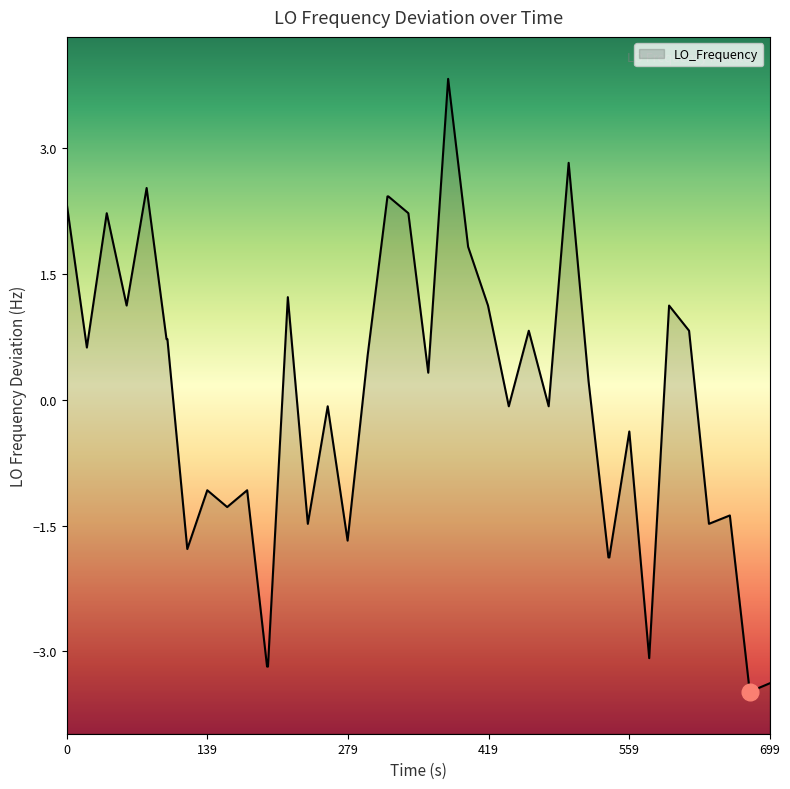

The value at 8 is -1.7. True or false?

False